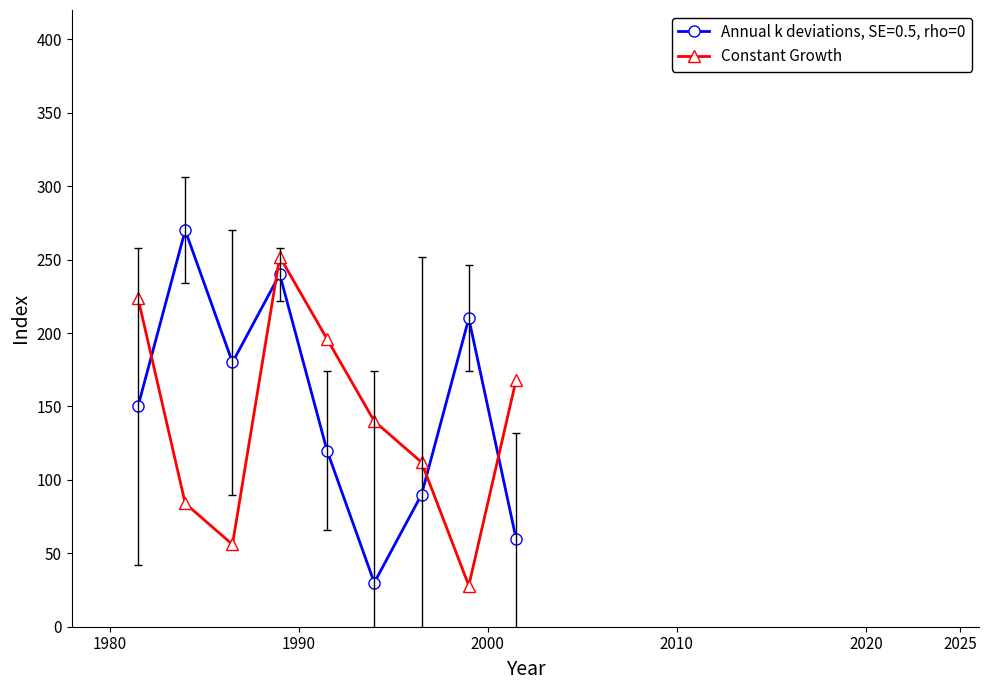

Which series has the largest range (max minus min)?

Annual k deviations, SE=0.5, rho=0